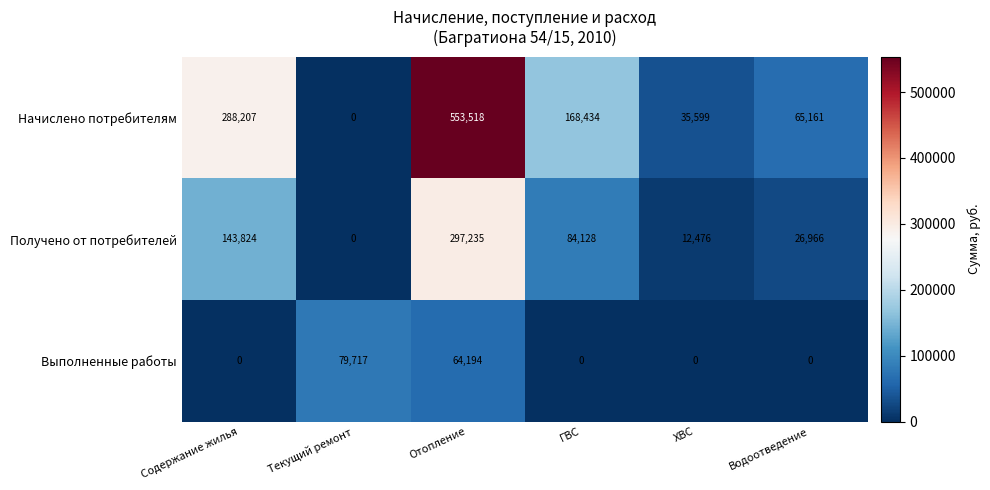

Rank the series by their average value, from highest to lowest.

Начислено потребителям, Получено от потребителей, Выполненные работы